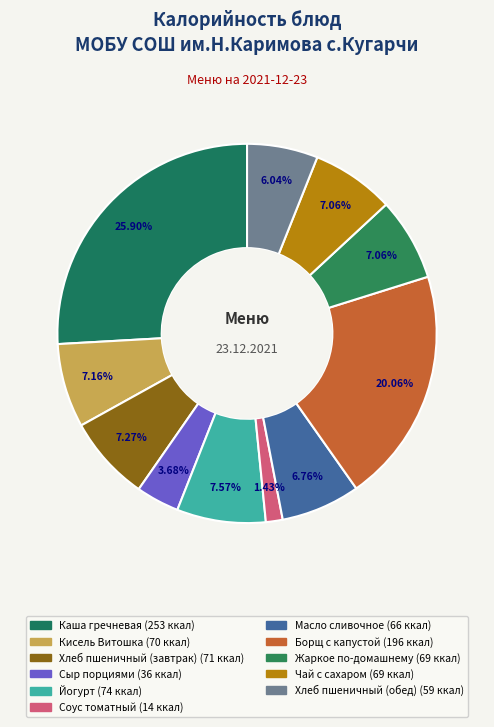

How many segments does this pie chart have?

11